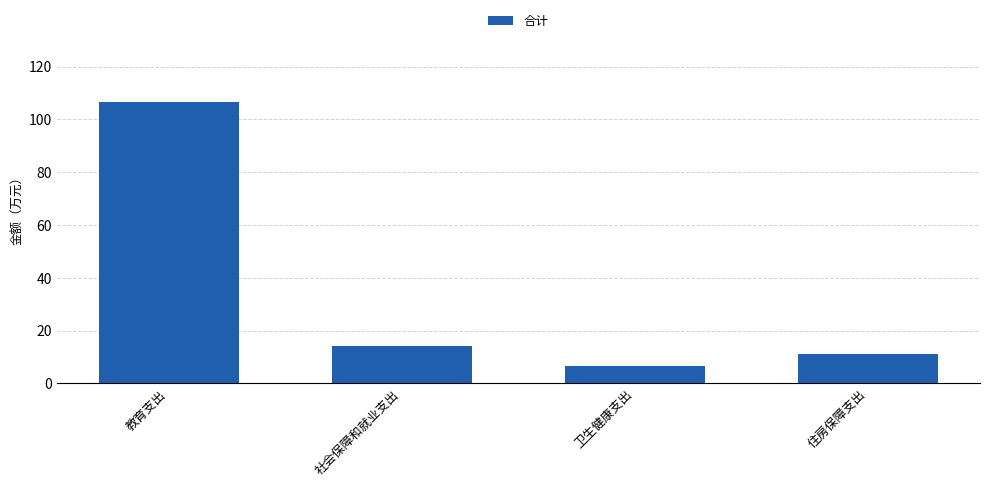

How many bars are there in total?

4